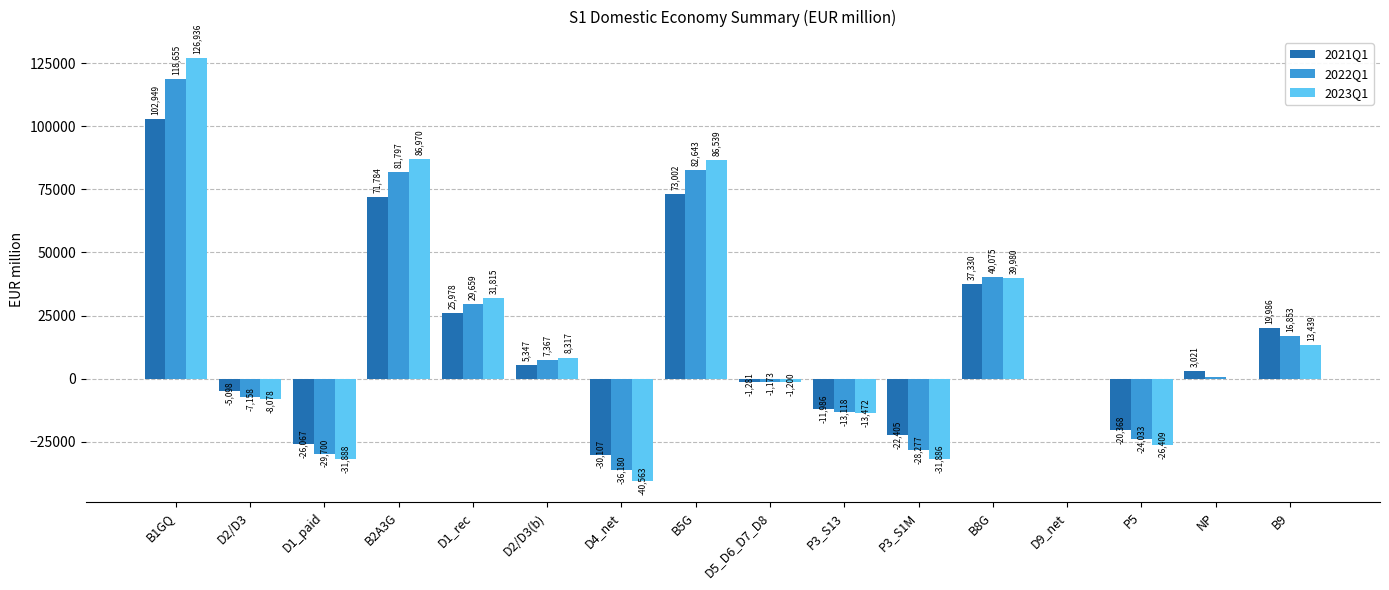

What is the total value across all series at P3_S13?

-38576.3